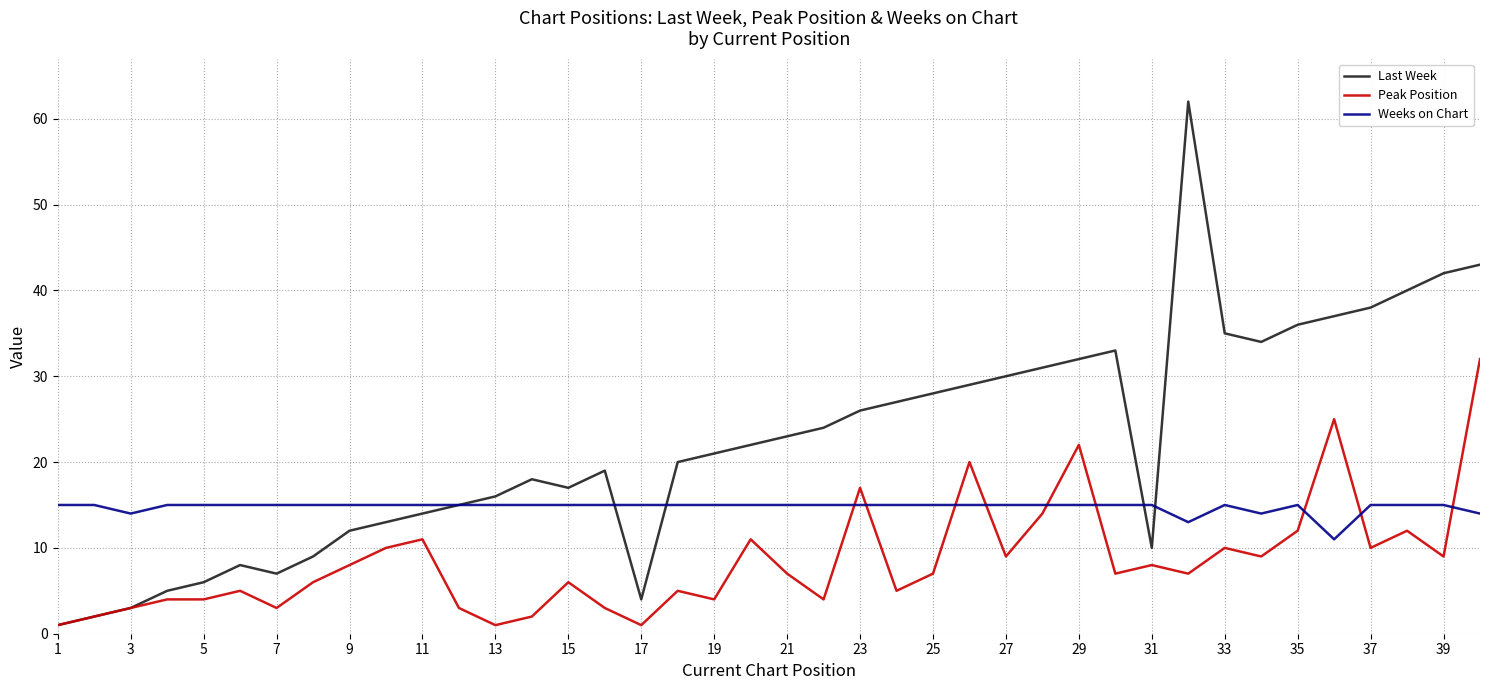

What is the maximum value for Weeks on Chart?

15